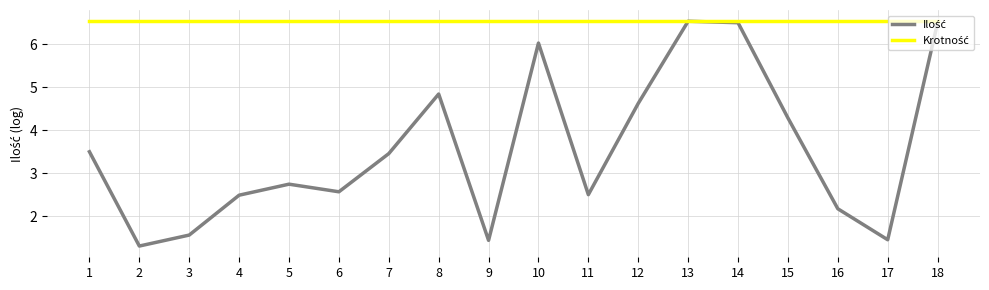

At how many categories does at least one series exceed 2?

18